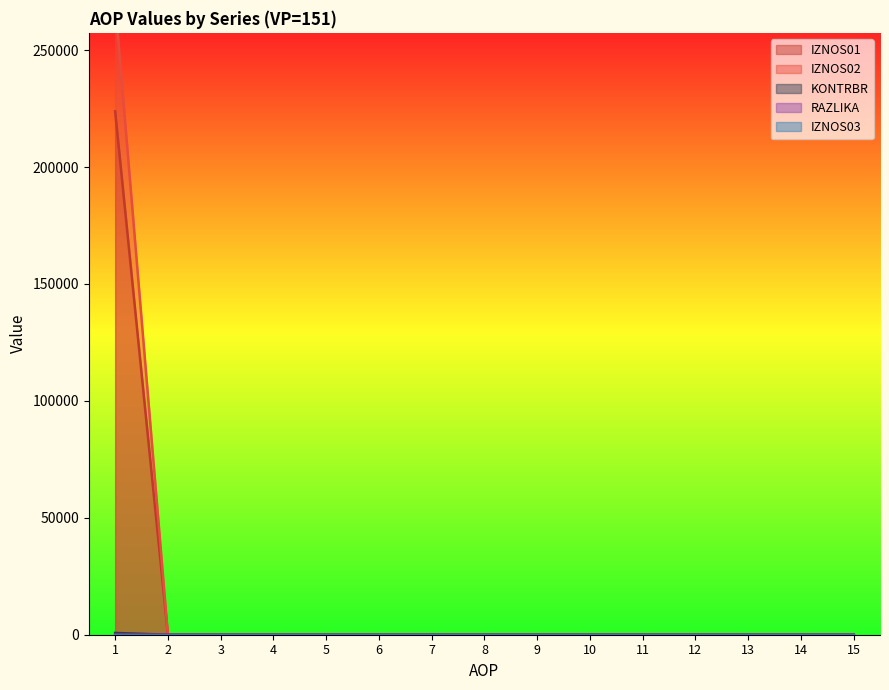

Rank the series at 12 from lowest to highest value.

IZNOS01, IZNOS02, KONTRBR, RAZLIKA